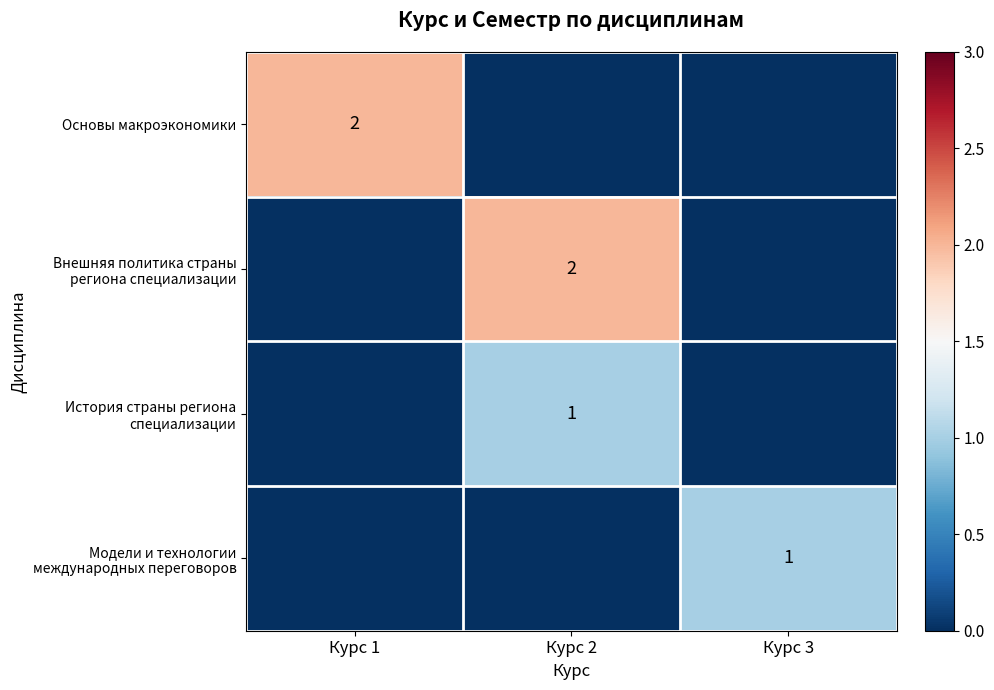

True or false: Основы макроэкономики has a value of 2 at Курс 1.

True